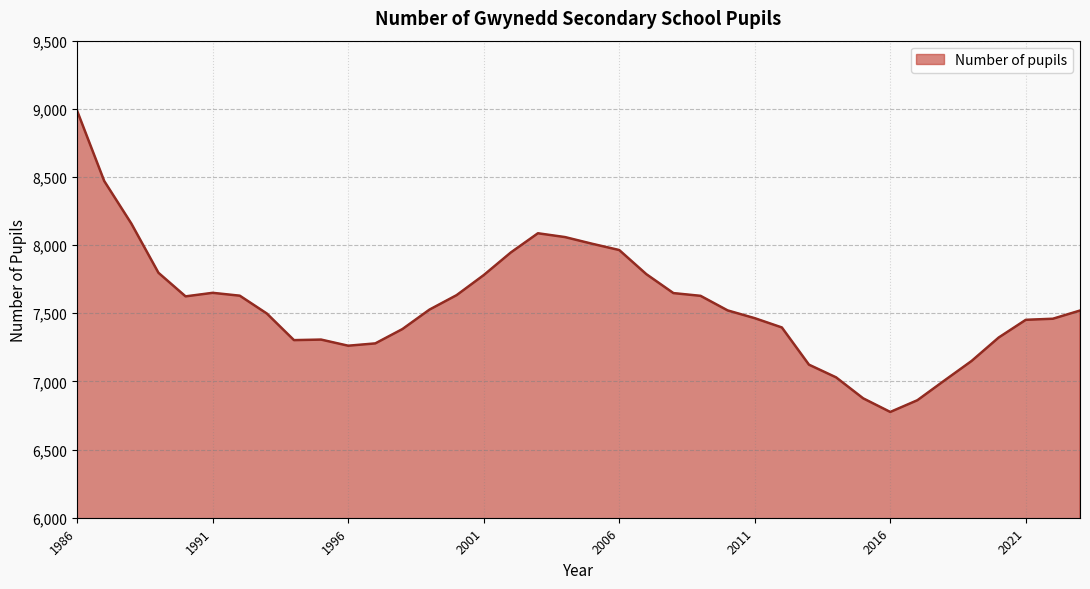

What is the minimum value shown in the chart?

6776